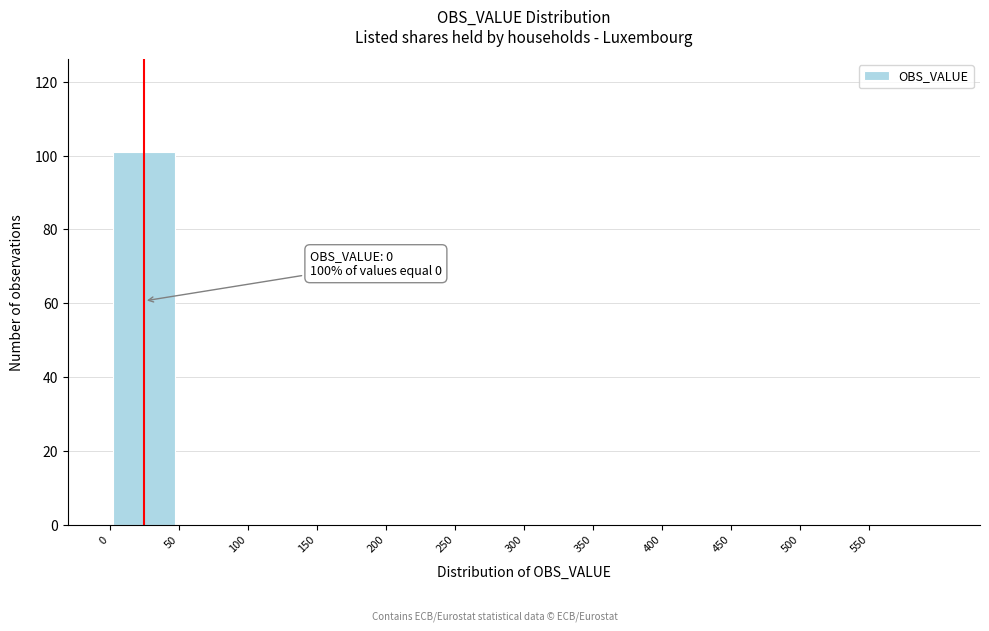

Over which range of the x-axis is the bar tallest?

0 to 50